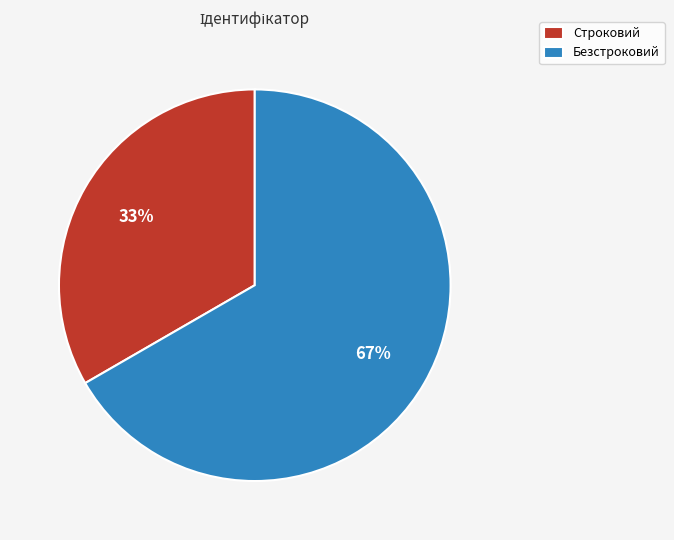

Count the number of slices in the pie.

2